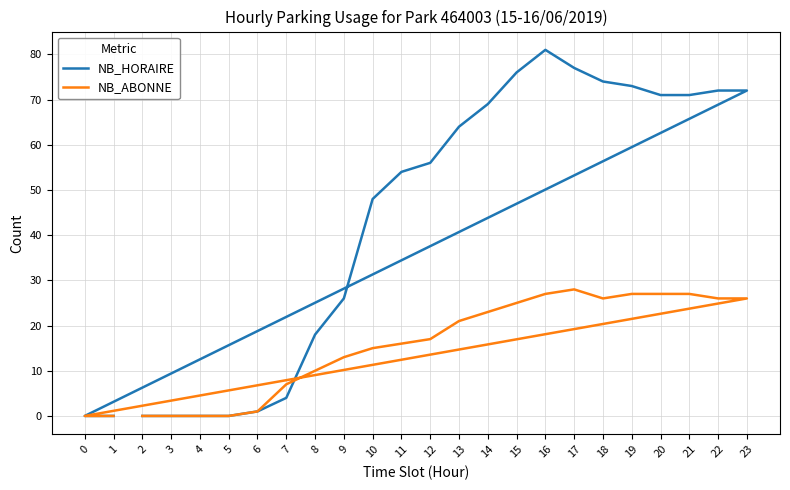

What is the difference between the maximum and minimum values in the NB_HORAIRE series?

81